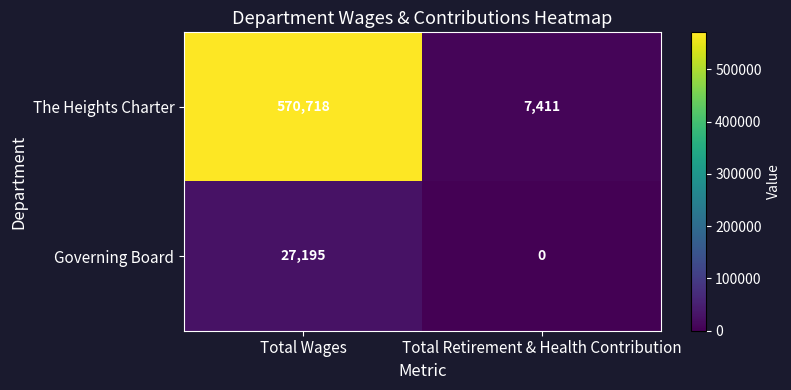

At which category does the chart reach its peak across all series?

Total Wages